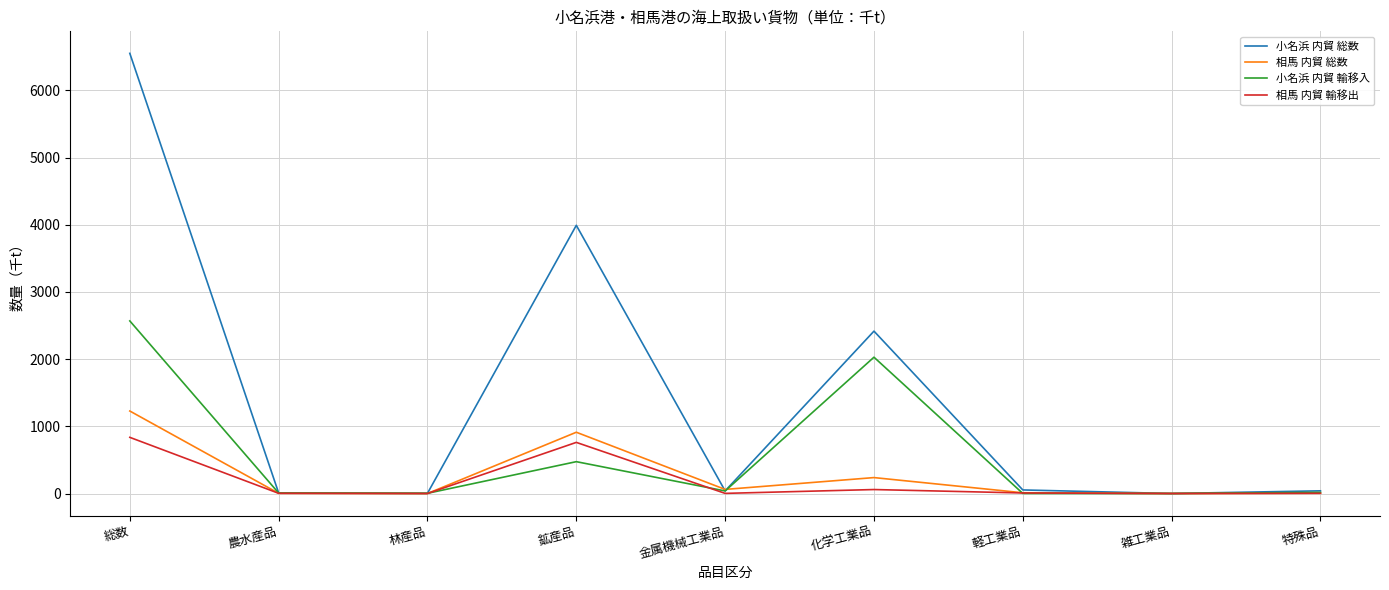

What position from the left is 鉱産品?

4